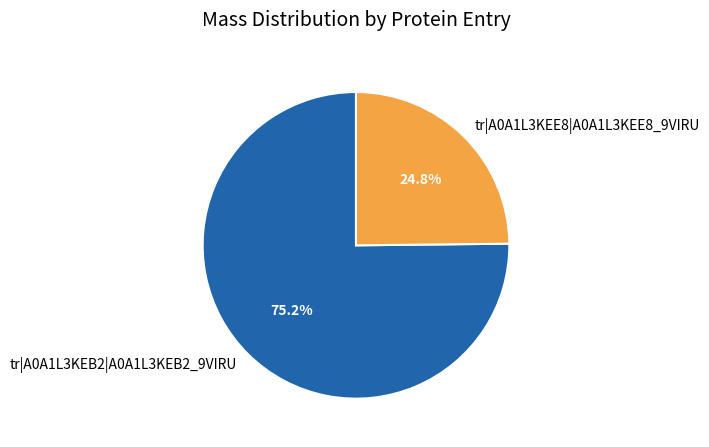

What percentage do tr|A0A1L3KEE8|A0A1L3KEE8_9VIRU and tr|A0A1L3KEB2|A0A1L3KEB2_9VIRU together represent?

100.0%